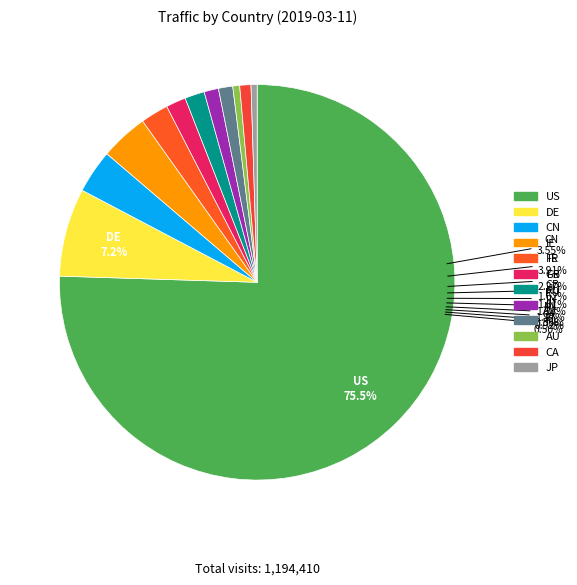

Do FR and US together represent more than half of the pie?

Yes